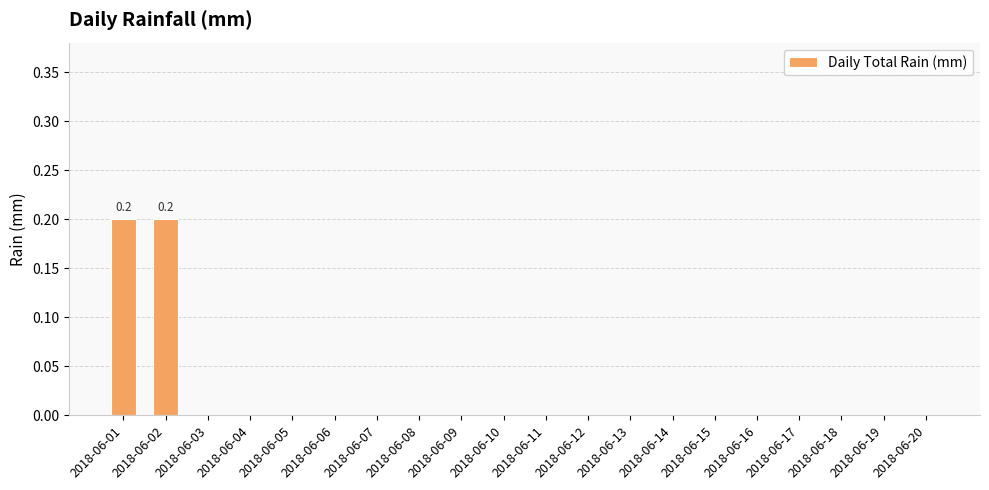

Count the number of data series in this chart.

1